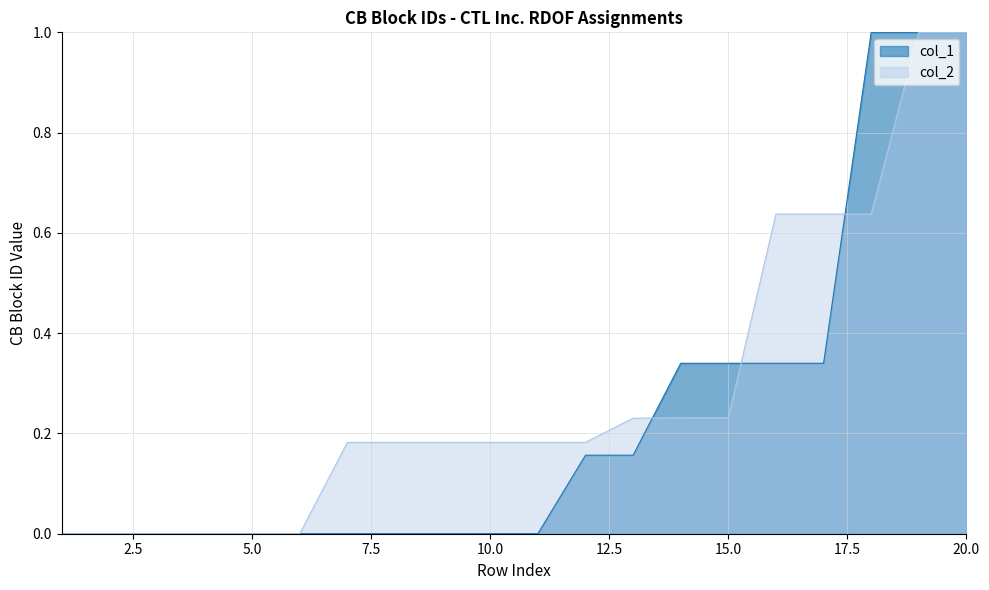

True or false: col_1 has a value of 0.0 at 11.

False